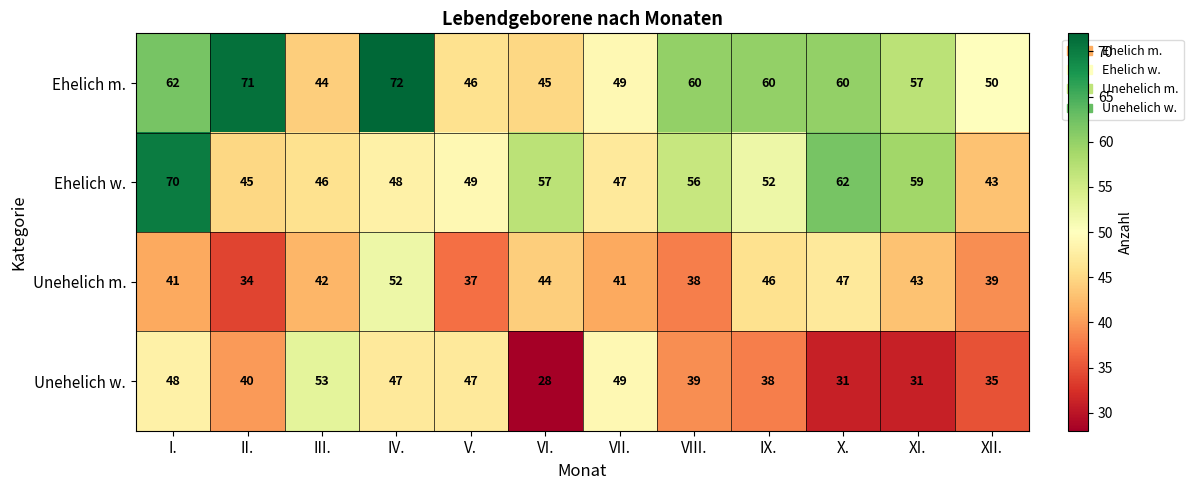

At X., list the series in order from largest to smallest.

Ehelich w., Ehelich m., Unehelich m., Unehelich w.